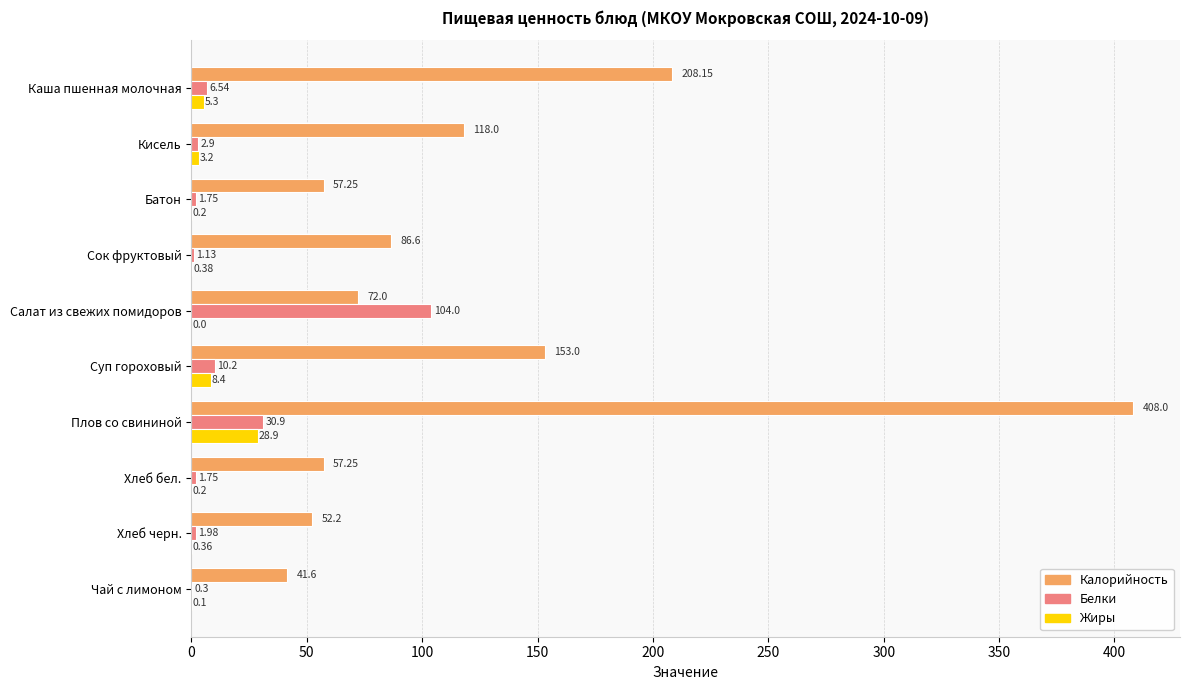

How many positive values does the Жиры series have?

9